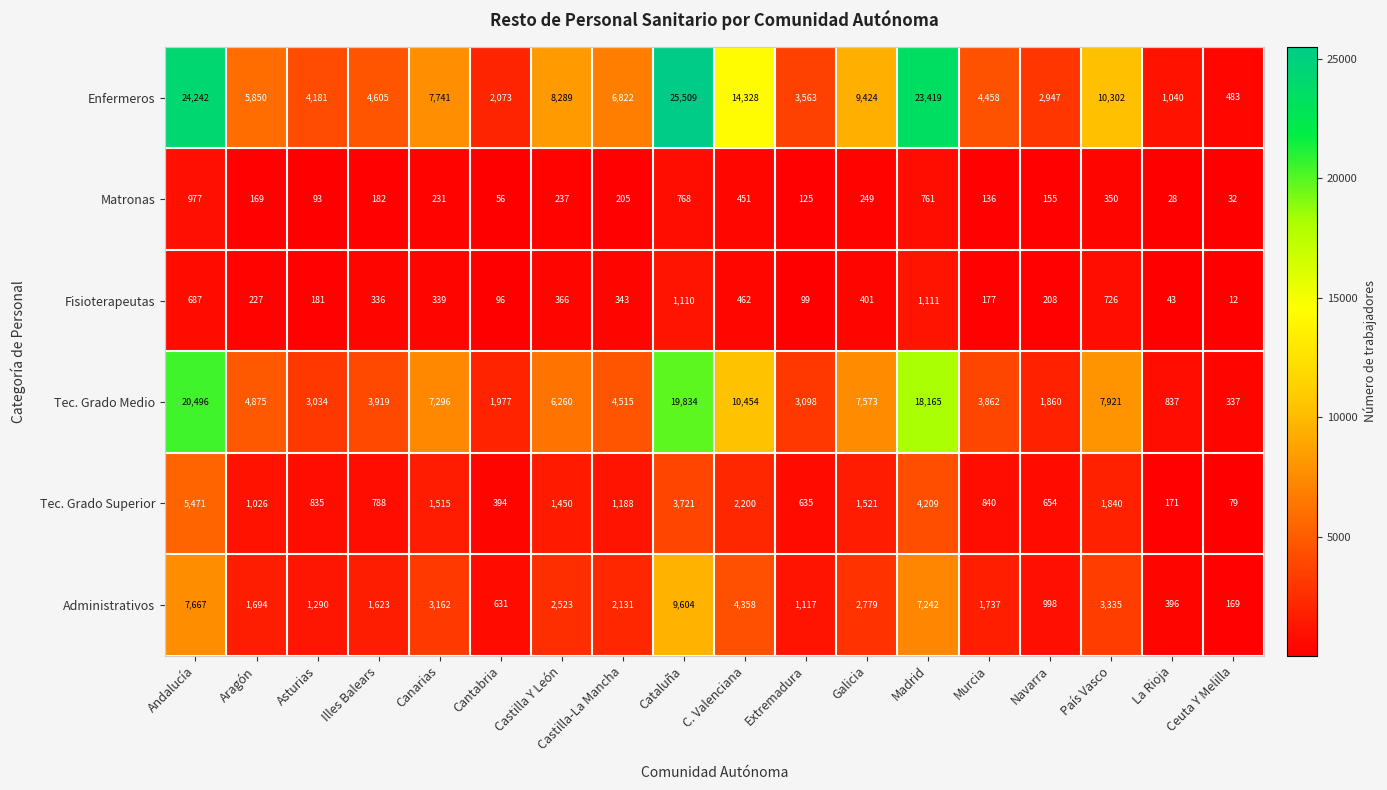

Which series has the largest range (max minus min)?

Enfermeros